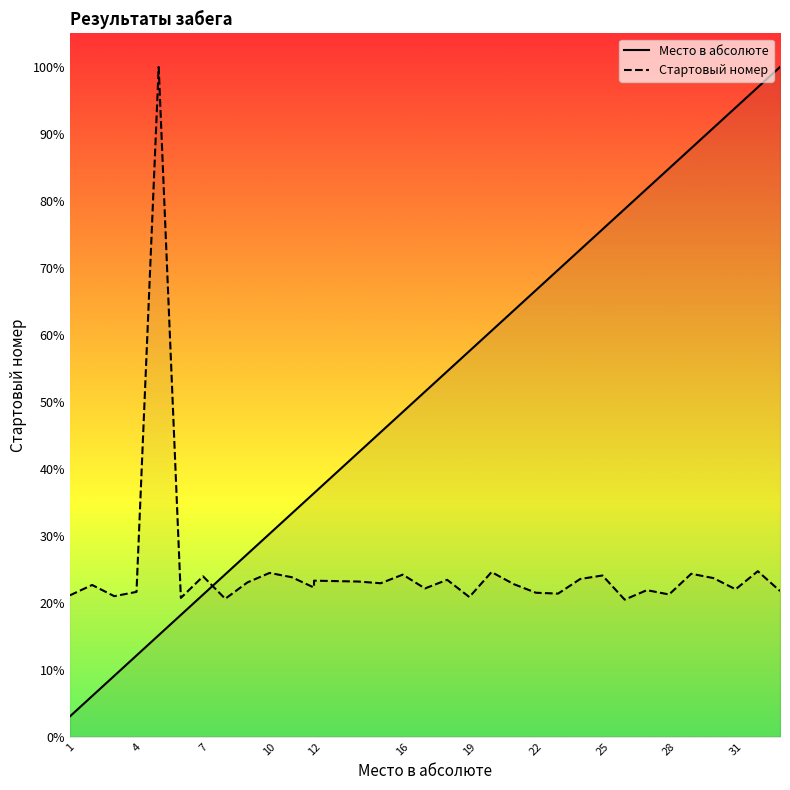

What are all the series names shown in the legend?

Место в абсолюте, Стартовый номер